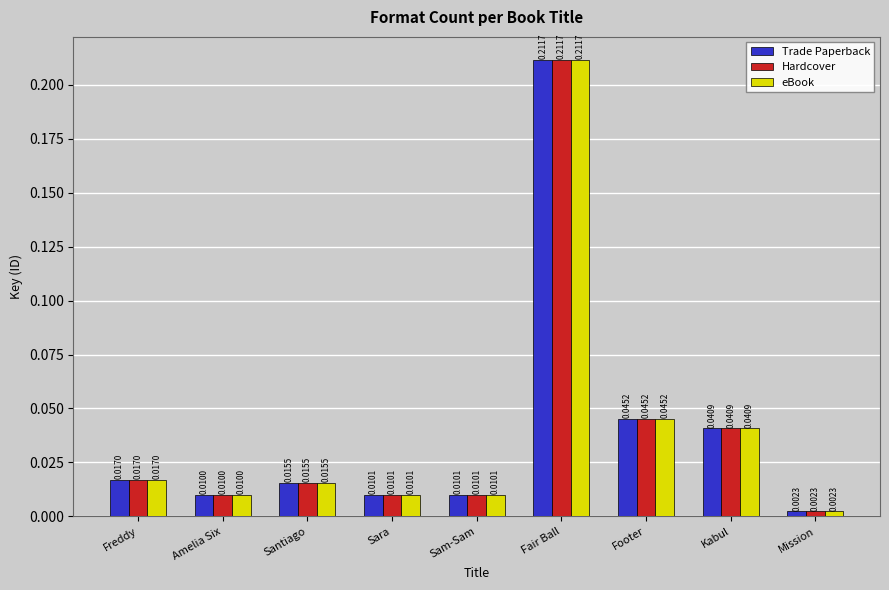

Which category has the lowest value in the eBook series?

Mission